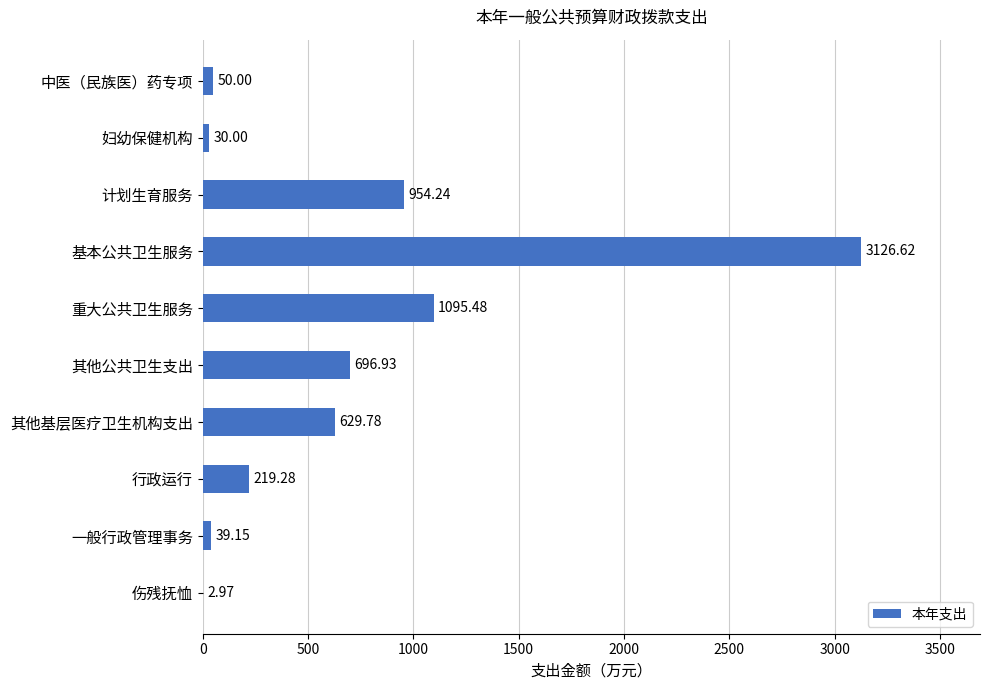

Which category has the highest value across all series?

基本公共卫生服务